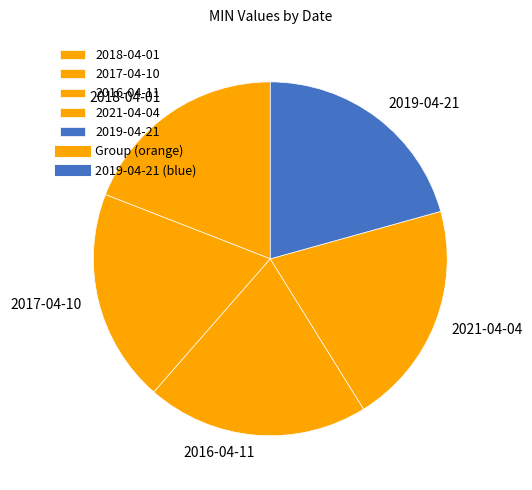

How many segments does this pie chart have?

5